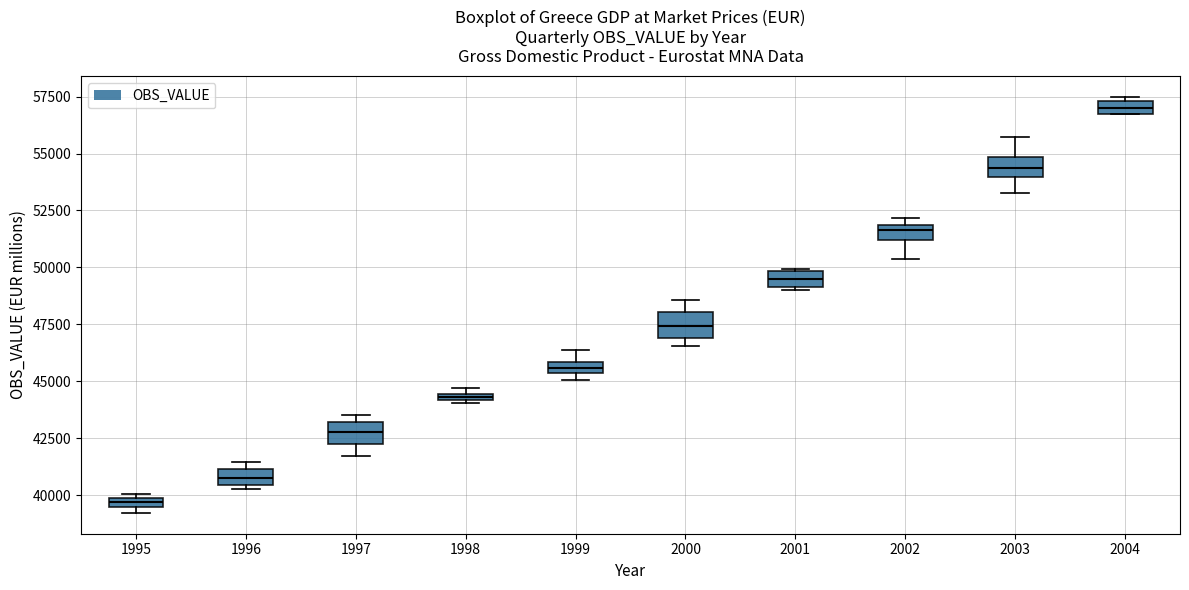

Which box has the lowest median line?

1995